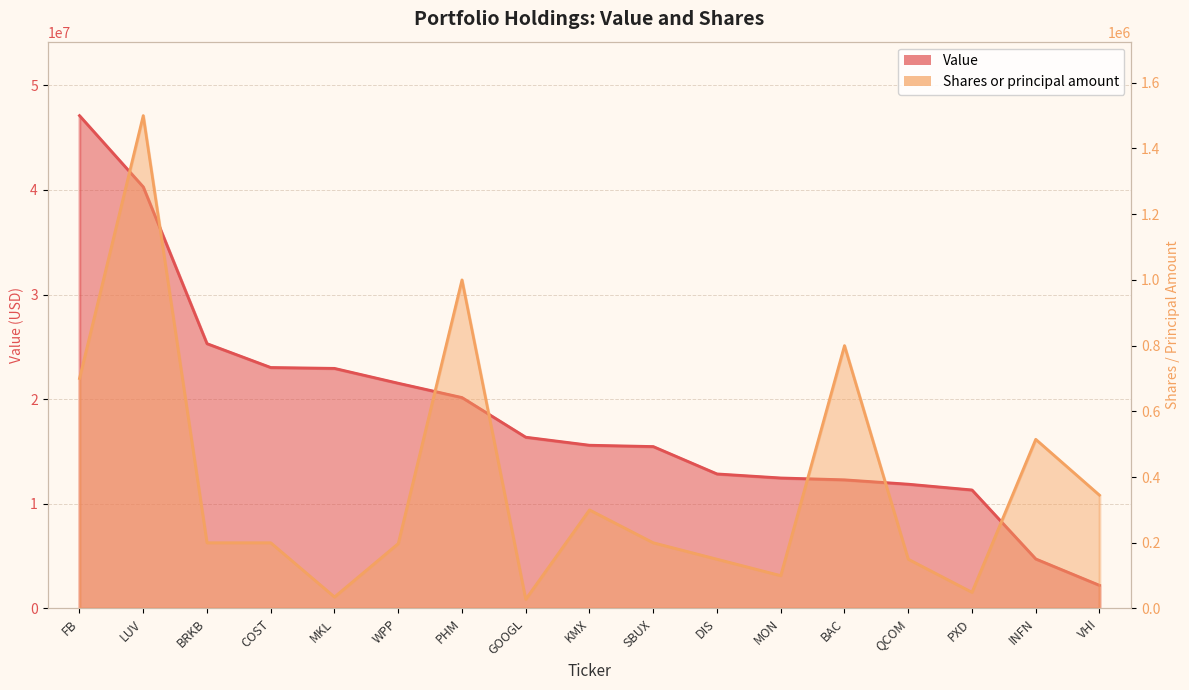

What is the value of the Value point at the 15th from the left?

11329000